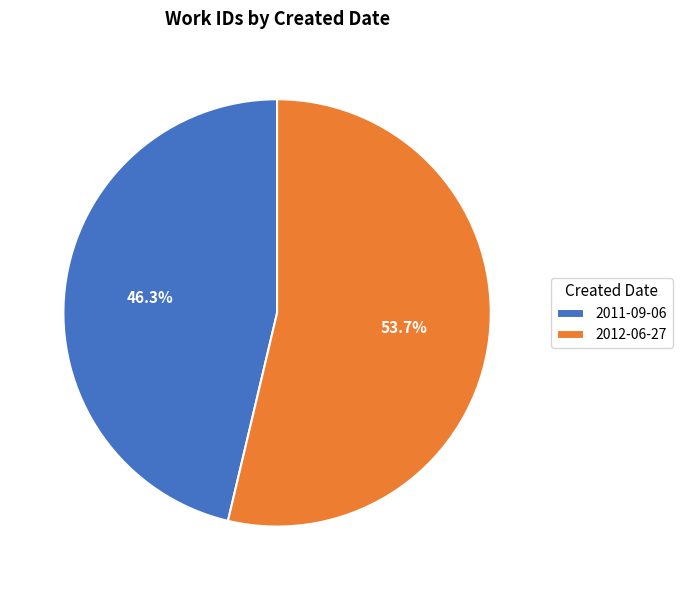

Count the number of slices in the pie.

2